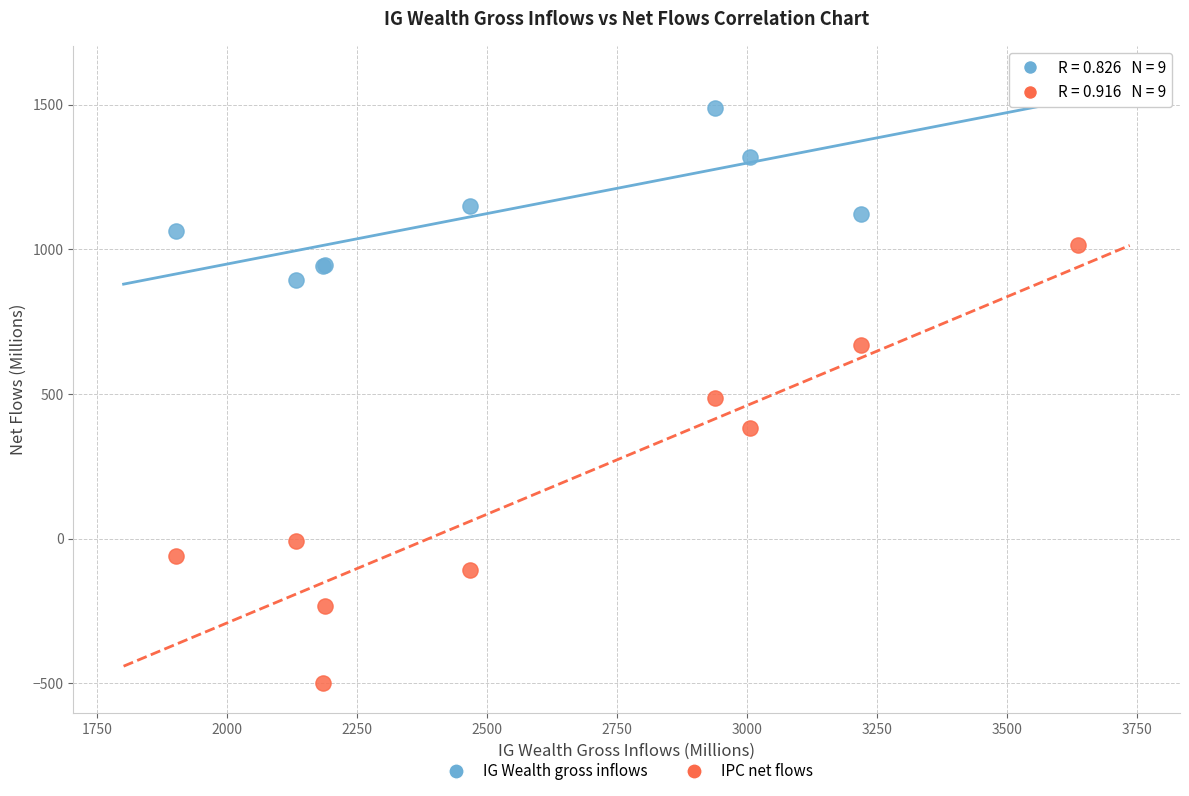

Which series contains the highest Y value?

IG Wealth gross inflows